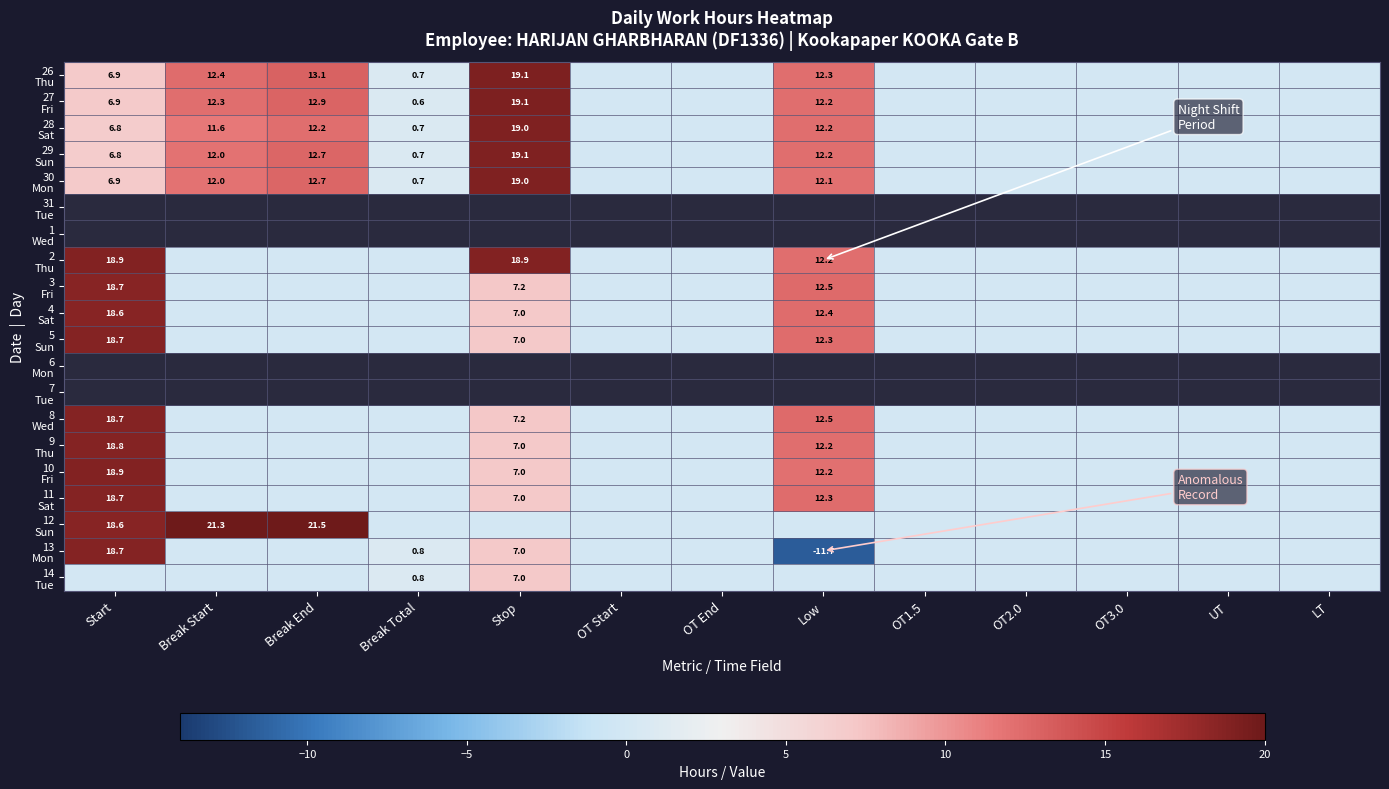

List the series in order of their peak value, lowest first.

14 Tue, 4 Sat, 3 Fri, 5 Sun, 8 Wed, 11 Sat, 13 Mon, 9 Thu, 2 Thu, 10 Fri, 28 Sat, 30 Mon, 29 Sun, 27 Fri, 26 Thu, 31 Tue, 1 Wed, 6 Mon, 7 Tue, 12 Sun